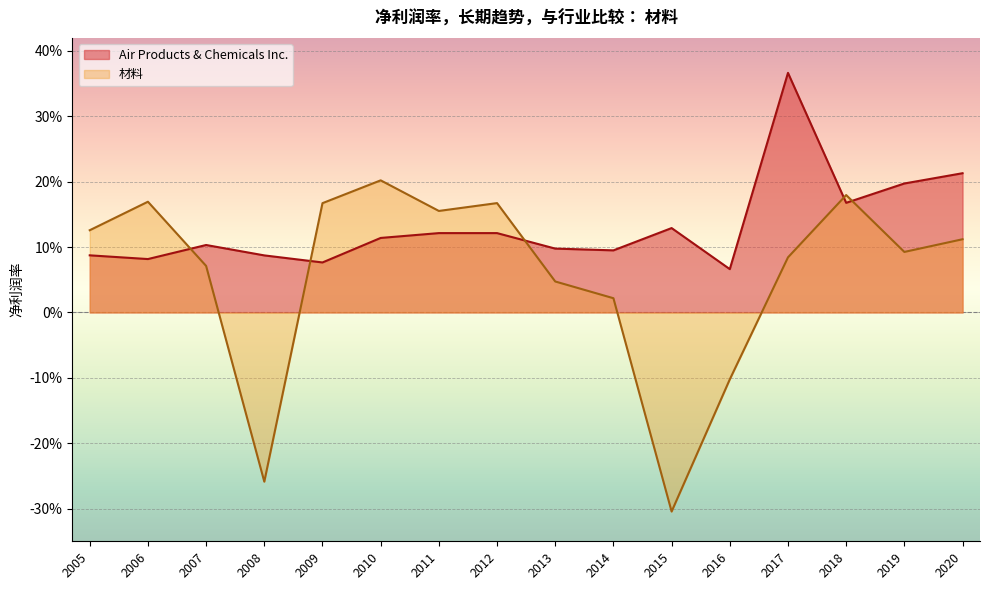

Does the chart display data point markers on the line(s)?

No